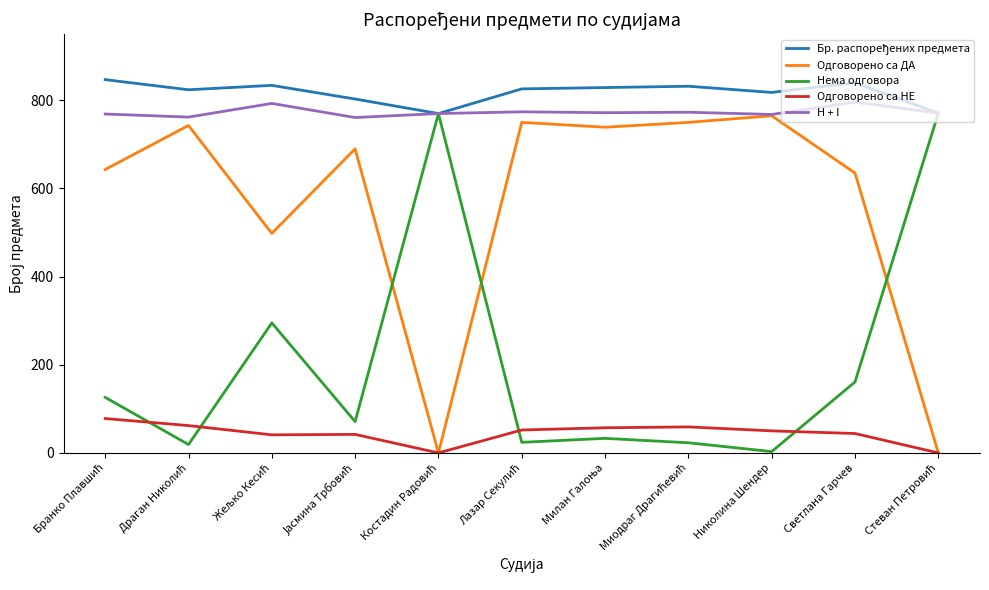

True or false: Одговорено са ДА and Нема одговора intersect in this chart.

True